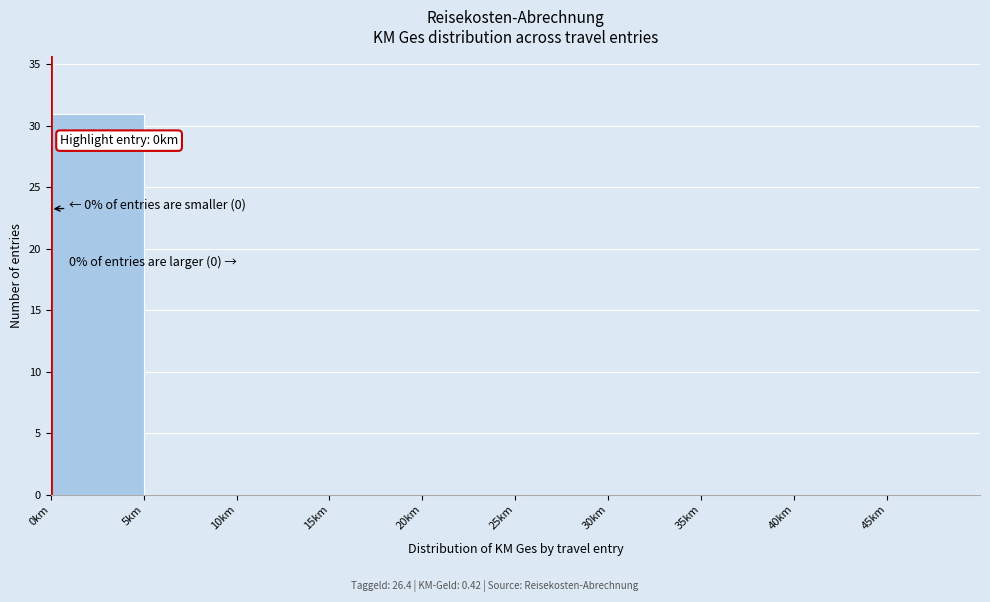

Over which range of the x-axis is the bar tallest?

0 to 5